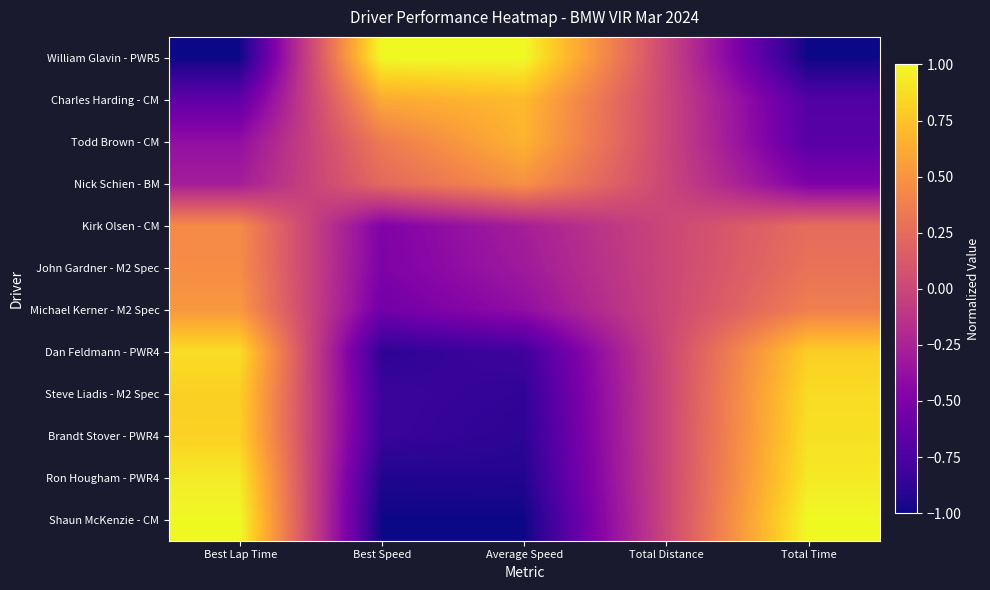

Reading right to left, transcribe all the data shown in this chart.

William Glavin - PWR5: Total Time=-1.0	Total Distance=0.0	Average Speed=1.0	Best Speed=1.0	Best Lap Time=-1.0
Charles Harding - CM: Total Time=-0.7	Total Distance=0.0	Average Speed=0.7	Best Speed=0.6	Best Lap Time=-0.7
Todd Brown - CM: Total Time=-0.7	Total Distance=0.0	Average Speed=0.7	Best Speed=0.3	Best Lap Time=-0.4
Nick Schien - BM: Total Time=-0.5	Total Distance=0.0	Average Speed=0.5	Best Speed=0.2	Best Lap Time=-0.3
Kirk Olsen - CM: Total Time=0.3	Total Distance=0.0	Average Speed=-0.3	Best Speed=-0.5	Best Lap Time=0.4
John Gardner - M2 Spec: Total Time=0.3	Total Distance=0.0	Average Speed=-0.3	Best Speed=-0.5	Best Lap Time=0.5
Michael Kerner - M2 Spec: Total Time=0.4	Total Distance=0.0	Average Speed=-0.4	Best Speed=-0.6	Best Lap Time=0.5
Dan Feldmann - PWR4: Total Time=0.8	Total Distance=0.0	Average Speed=-0.8	Best Speed=-0.9	Best Lap Time=0.9
Steve Liadis - M2 Spec: Total Time=0.9	Total Distance=0.0	Average Speed=-0.9	Best Speed=-0.8	Best Lap Time=0.8
Brandt Stover - PWR4: Total Time=0.9	Total Distance=0.0	Average Speed=-0.9	Best Speed=-0.8	Best Lap Time=0.8
Ron Hougham - PWR4: Total Time=0.9	Total Distance=0.0	Average Speed=-0.9	Best Speed=-0.9	Best Lap Time=0.9
Shaun McKenzie - CM: Total Time=1.0	Total Distance=0.0	Average Speed=-1.0	Best Speed=-1.0	Best Lap Time=1.0